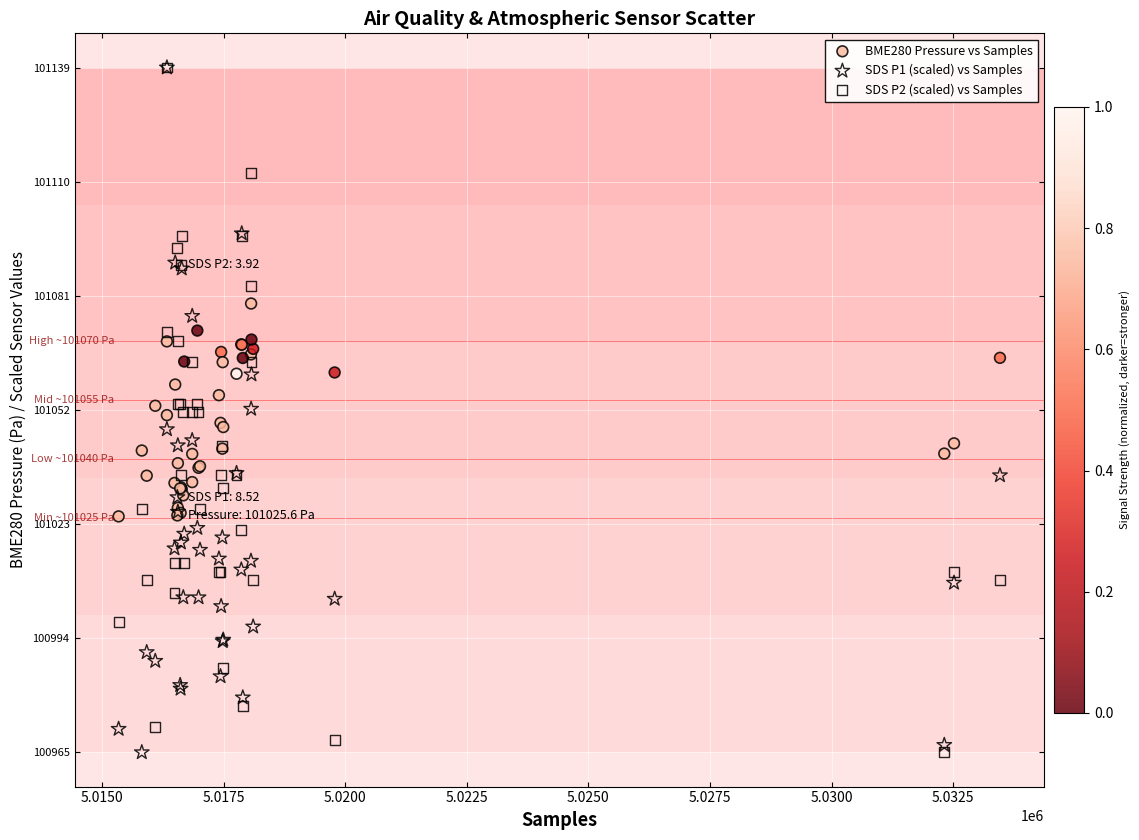

What are all the series names shown in the legend?

BME280 Pressure vs Samples, SDS P1 (scaled) vs Samples, SDS P2 (scaled) vs Samples